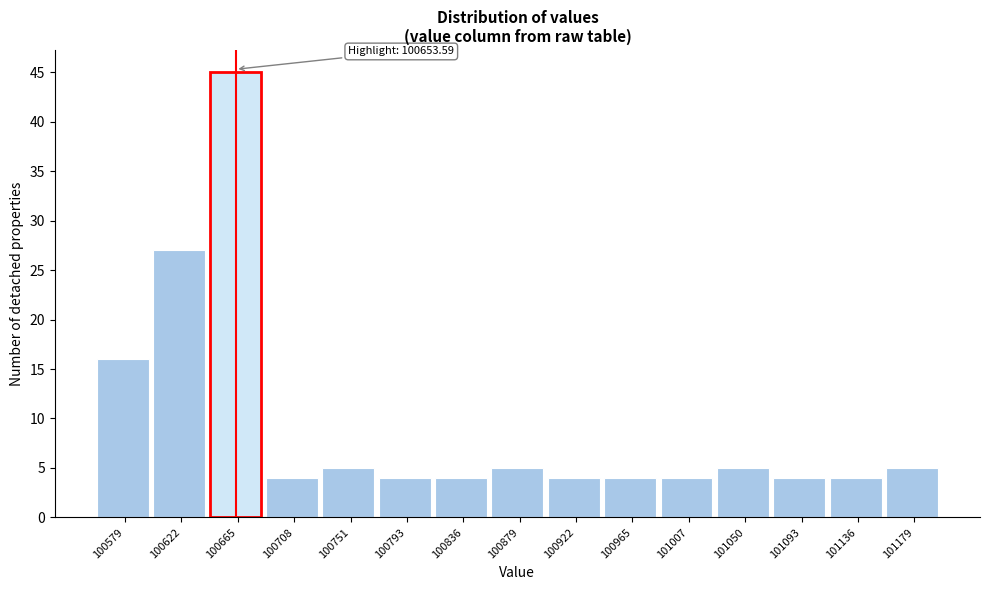

Which range on the x-axis has the tallest bar?

100645 to 100685